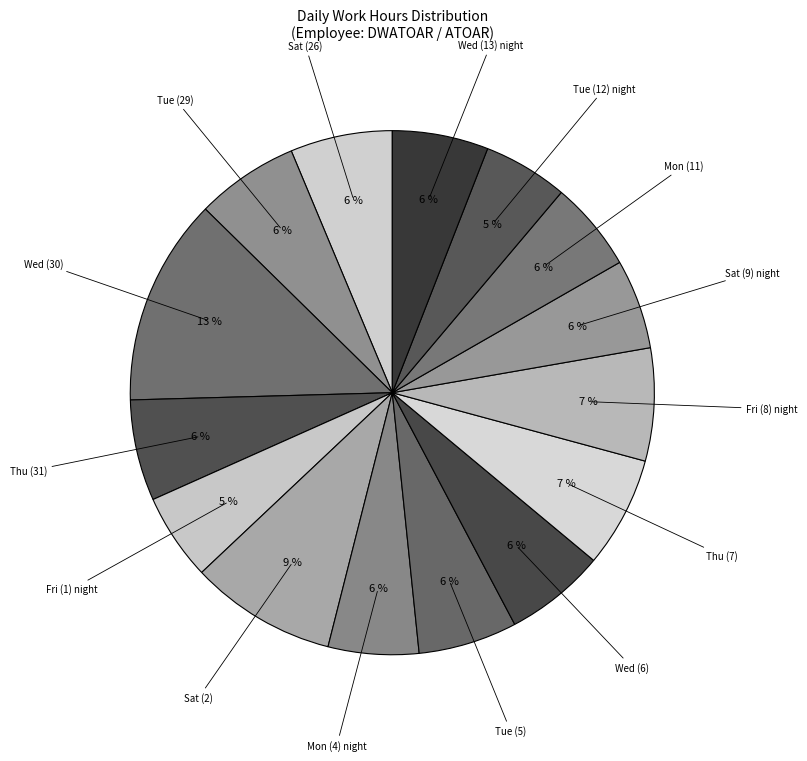

How many segments does this pie chart have?

15